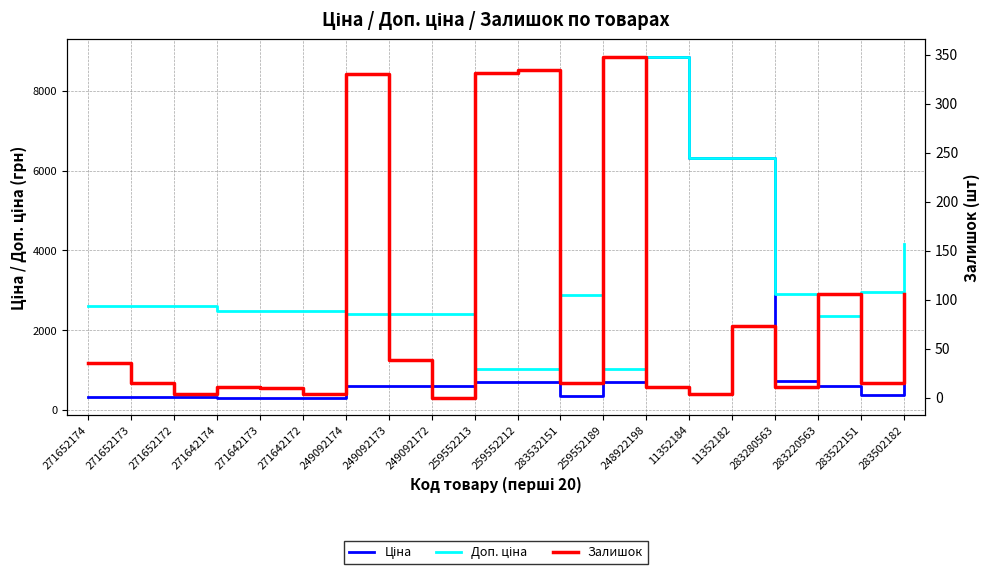

In Залишок, how many points are lower than both neighbors (excluding endpoints)?

7